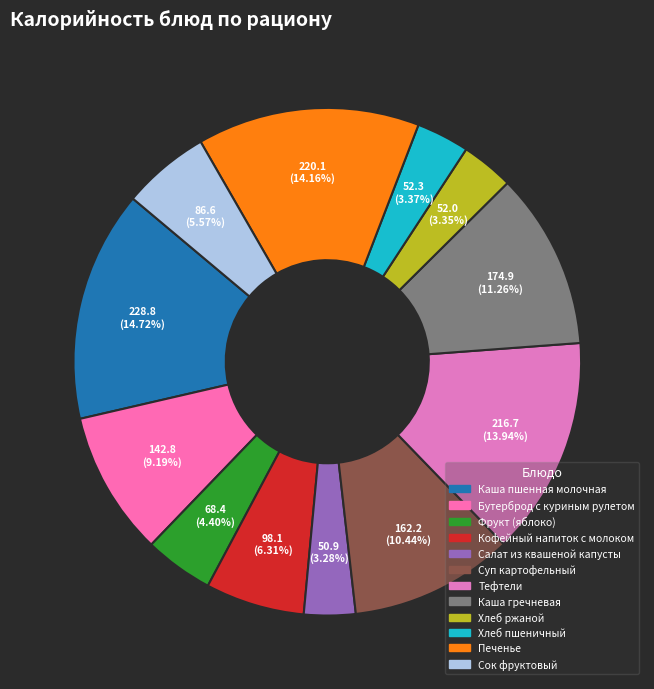

To the nearest percent, what percentage of the pie is Печенье?

14%